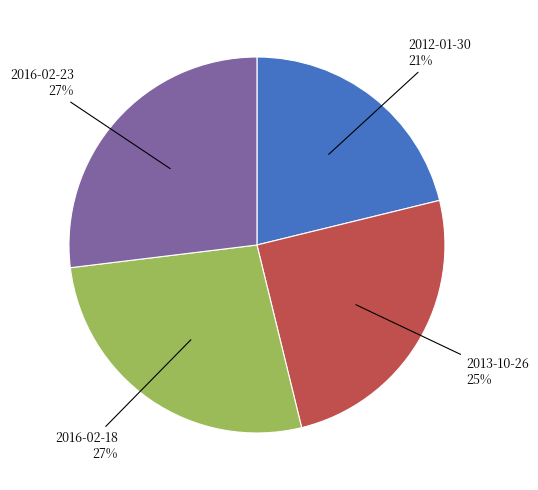

How many segments does this pie chart have?

4